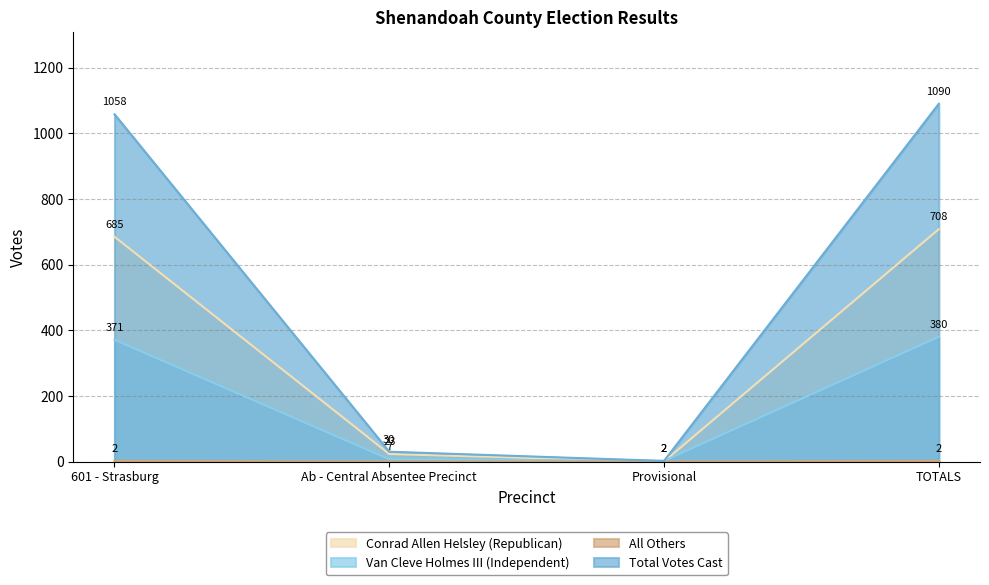

The value of Total Votes Cast at TOTALS is 487. True or false?

False